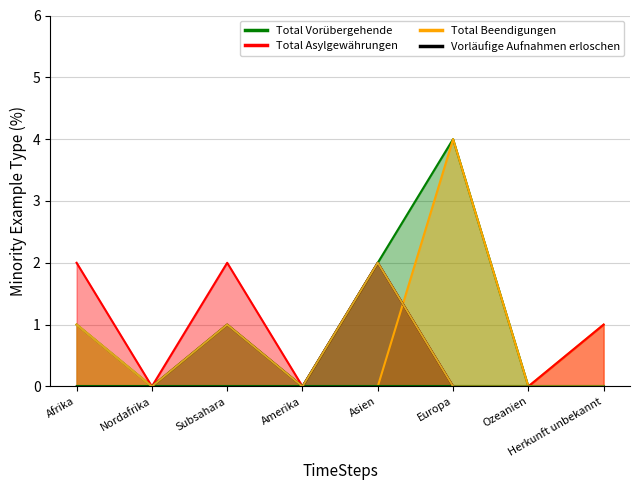

What is the maximum value shown in the chart?

4